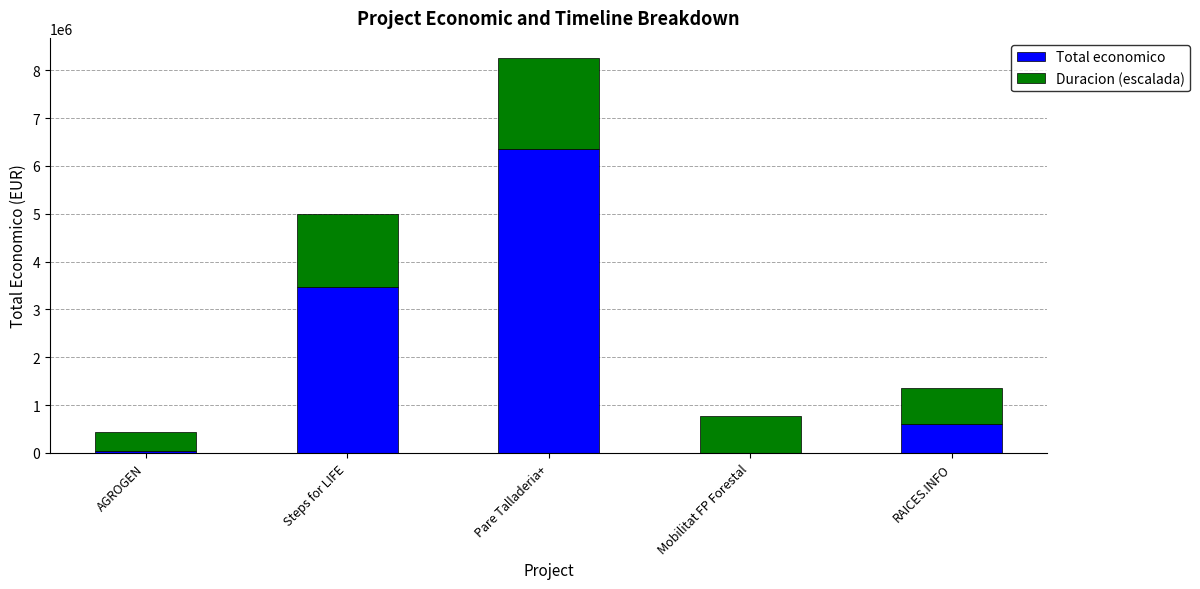

At which label is Total economico closest to 3179231?

Steps for LIFE